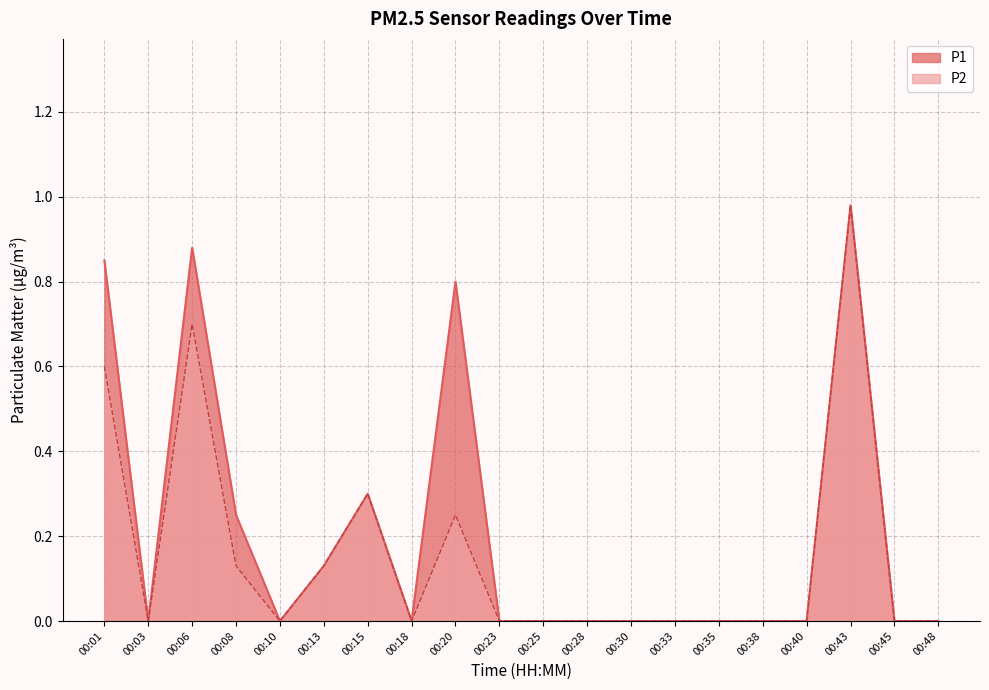

True or false: P2 has more than 1 points higher than both neighbors.

True